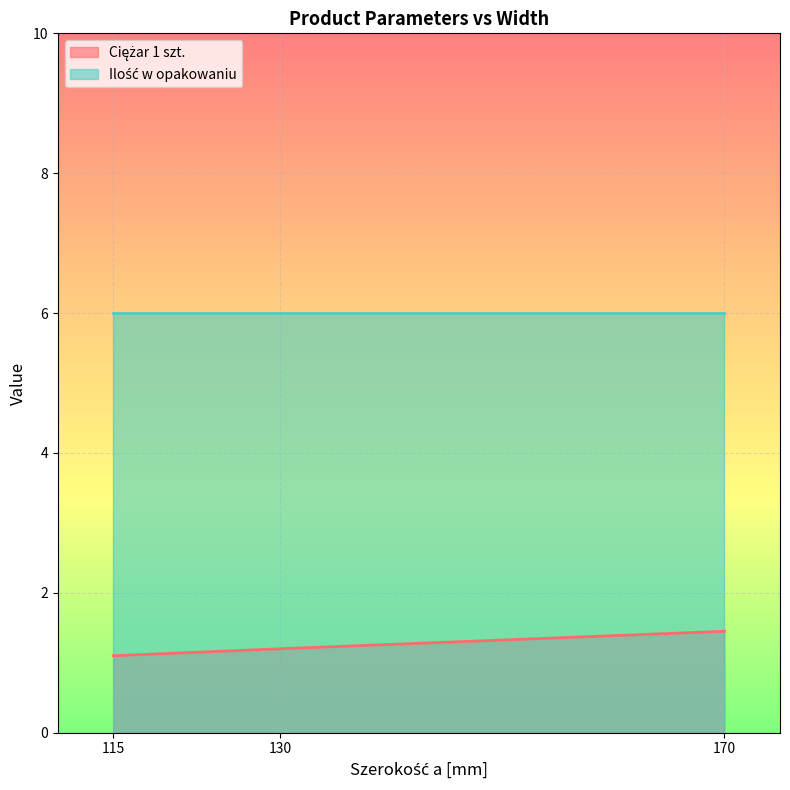

What is the difference between the values at 115 and 130?

0.1